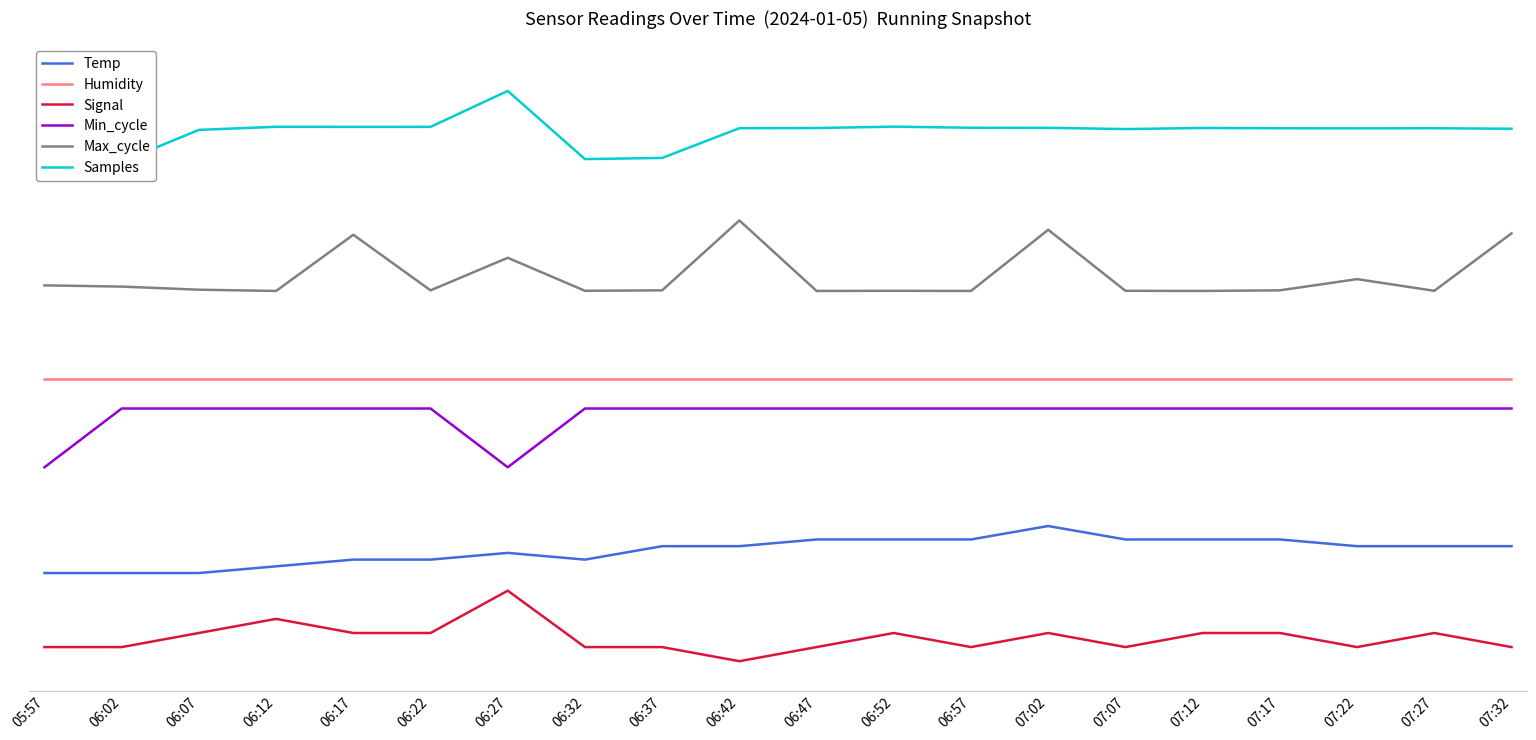

Reading right to left, extract all data points from this chart.

Temp: 07:32=14.6	07:27=14.6	07:22=14.6	07:17=15.7	07:12=15.7	07:07=15.7	07:02=18.0	06:57=15.7	06:52=15.7	06:47=15.7	06:42=14.6	06:37=14.6	06:32=12.3	06:27=13.4	06:22=12.3	06:17=12.3	06:12=11.1	06:07=10.0	06:02=10.0	05:57=10.0
Humidity: 07:32=43.0	07:27=43.0	07:22=43.0	07:17=43.0	07:12=43.0	07:07=43.0	07:02=43.0	06:57=43.0	06:52=43.0	06:47=43.0	06:42=43.0	06:37=43.0	06:32=43.0	06:27=43.0	06:22=43.0	06:17=43.0	06:12=43.0	06:07=43.0	06:02=43.0	05:57=43.0
Signal: 07:32=-2.6	07:27=-0.2	07:22=-2.6	07:17=-0.2	07:12=-0.2	07:07=-2.6	07:02=-0.2	06:57=-2.6	06:52=-0.2	06:47=-2.6	06:42=-5.0	06:37=-2.6	06:32=-2.6	06:27=7.0	06:22=-0.2	06:17=-0.2	06:12=2.2	06:07=-0.2	06:02=-2.6	05:57=-2.6
Min_cycle: 07:32=38.0	07:27=38.0	07:22=38.0	07:17=38.0	07:12=38.0	07:07=38.0	07:02=38.0	06:57=38.0	06:52=38.0	06:47=38.0	06:42=38.0	06:37=38.0	06:32=38.0	06:27=28.0	06:22=38.0	06:17=38.0	06:12=38.0	06:07=38.0	06:02=38.0	05:57=28.0
Max_cycle: 07:32=67.8	07:27=58.0	07:22=60.0	07:17=58.1	07:12=58.0	07:07=58.0	07:02=68.4	06:57=58.0	06:52=58.0	06:47=58.0	06:42=70.0	06:37=58.1	06:32=58.0	06:27=63.6	06:22=58.1	06:17=67.6	06:12=58.0	06:07=58.2	06:02=58.7	05:57=59.0
Samples: 07:32=85.6	07:27=85.7	07:22=85.7	07:17=85.7	07:12=85.7	07:07=85.5	07:02=85.8	06:57=85.8	06:52=86.0	06:47=85.7	06:42=85.7	06:37=80.6	06:32=80.4	06:27=92.0	06:22=85.9	06:17=85.9	06:12=85.9	06:07=85.4	06:02=80.0	05:57=95.0